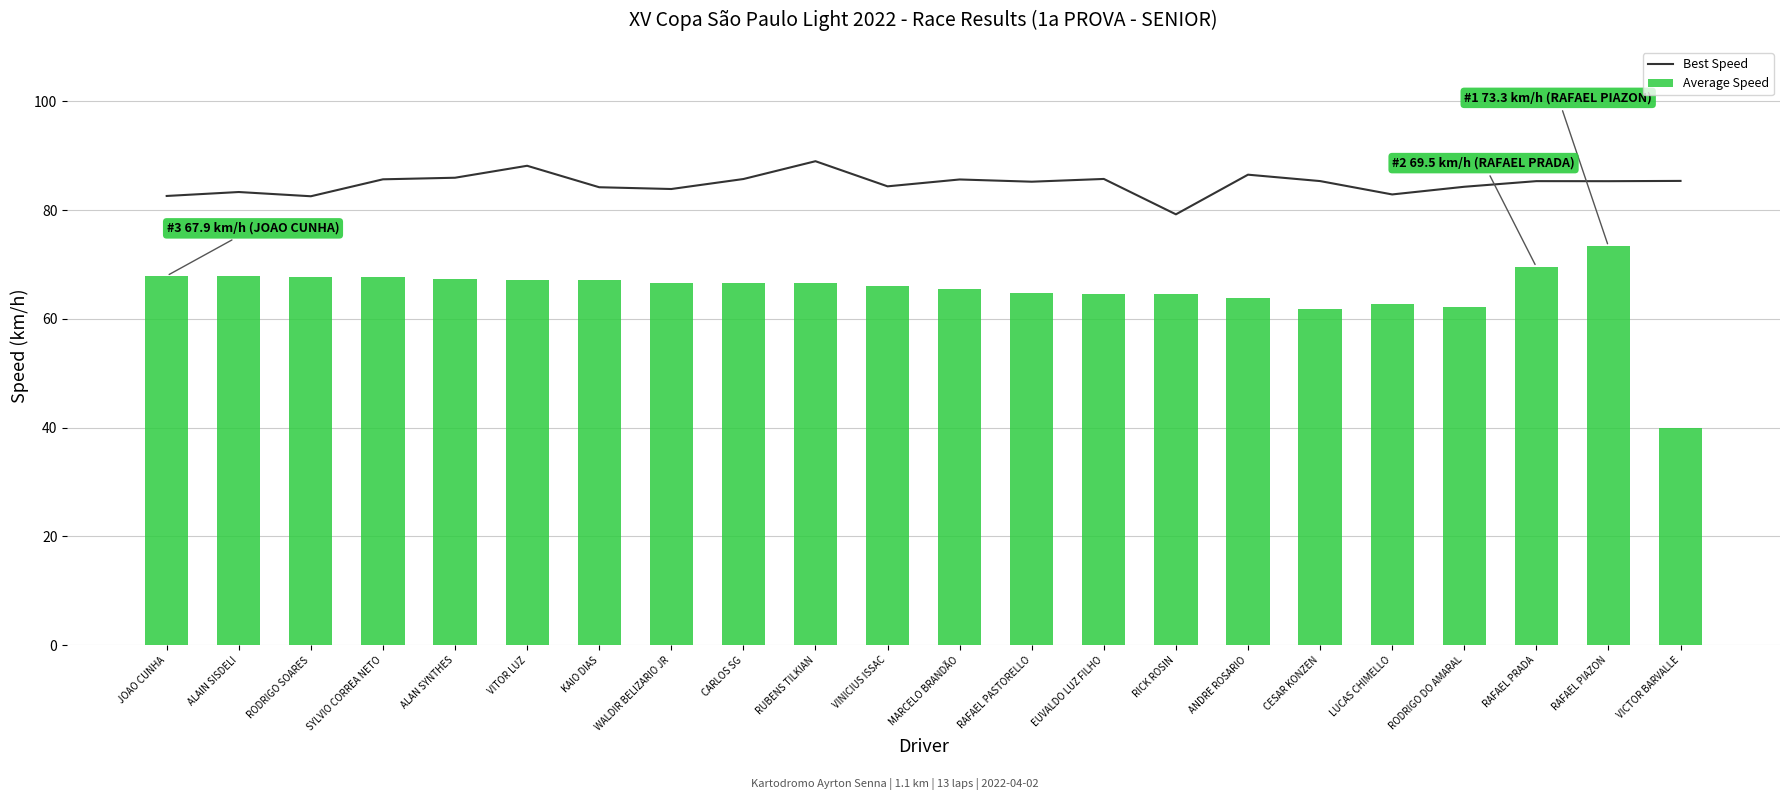

Where is Best Speed nearest to the value 84?

WALDIR BELIZARIO JR